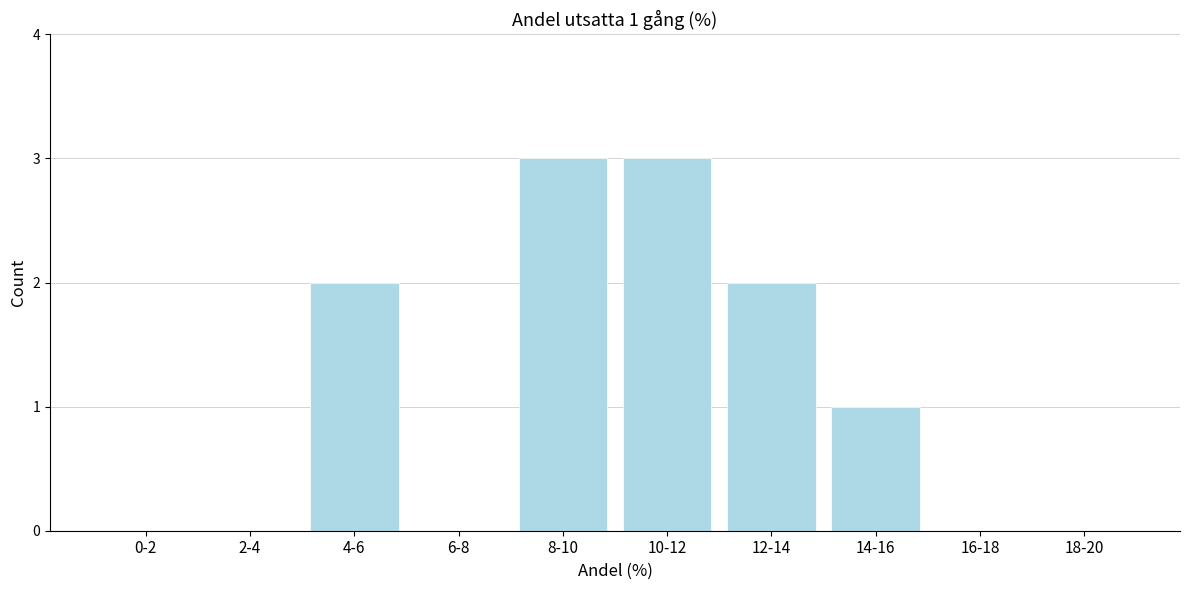

Reading right to left, what are all the values shown in this chart?

18-20=0	16-18=0	14-16=1	12-14=2	10-12=3	8-10=3	6-8=0	4-6=2	2-4=0	0-2=0